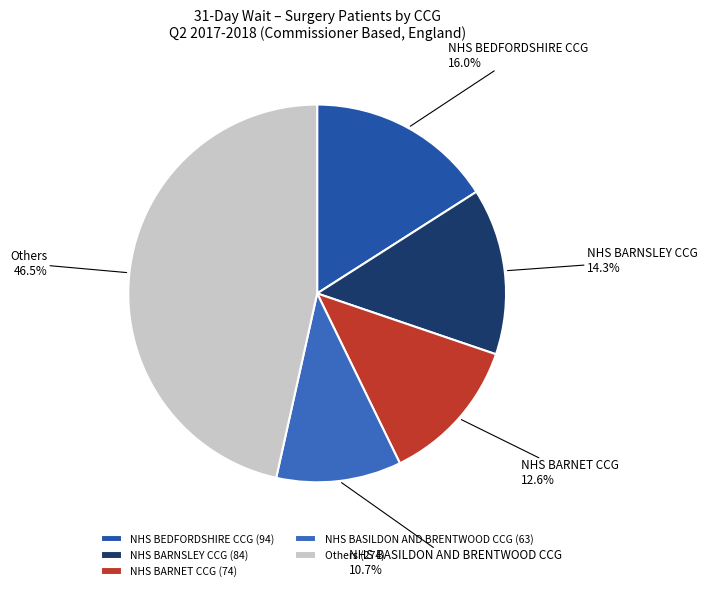

What is the ratio of the value at Others to the value at NHS BASILDON AND BRENTWOOD CCG?

4.3